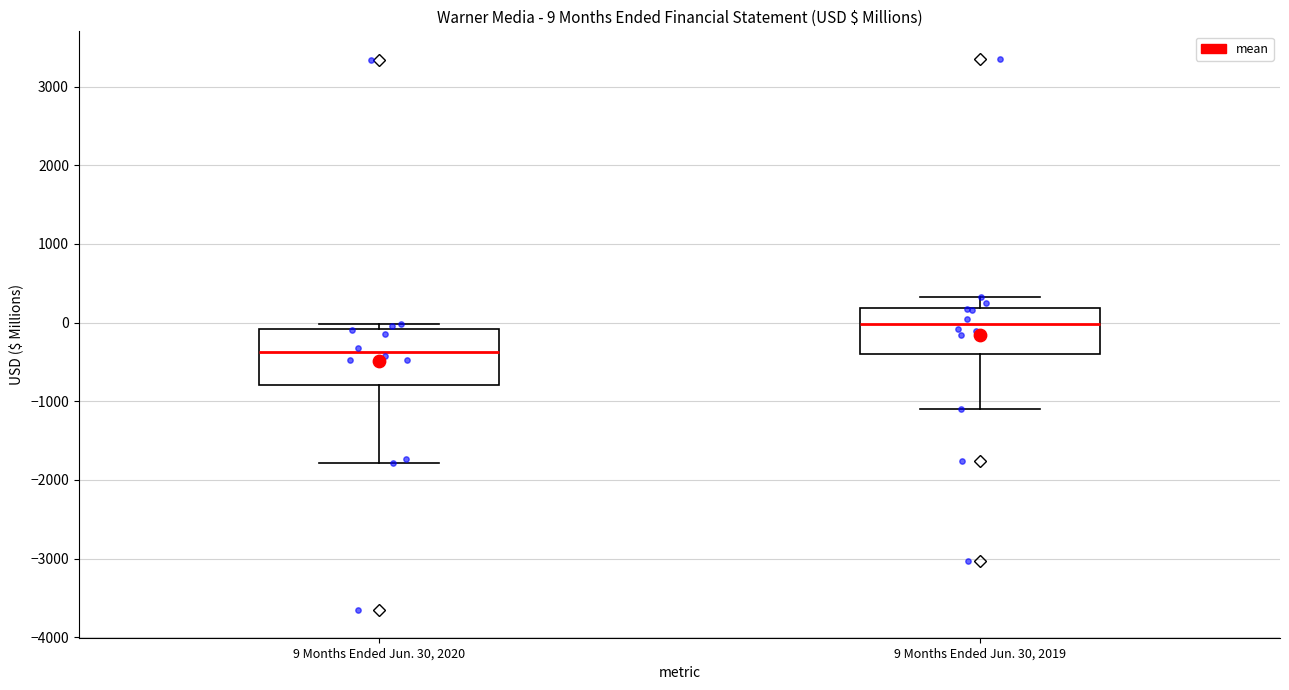

Comparing the boxes themselves (not the whiskers), which one is the tallest?

9 Months Ended Jun. 30, 2020